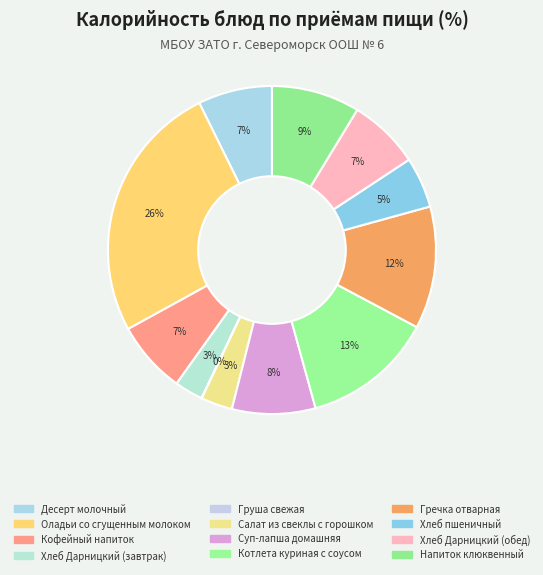

Is it true that Салат из свеклы с горошком is 3% of the pie?

True